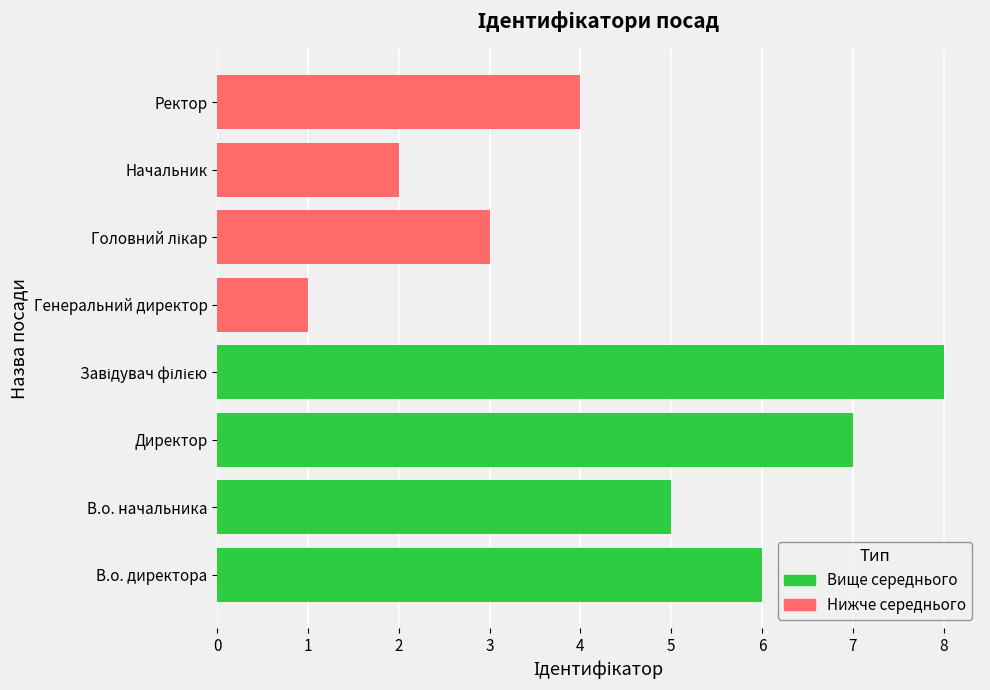

How many Нижче середнього values are between 2 and 4?

3